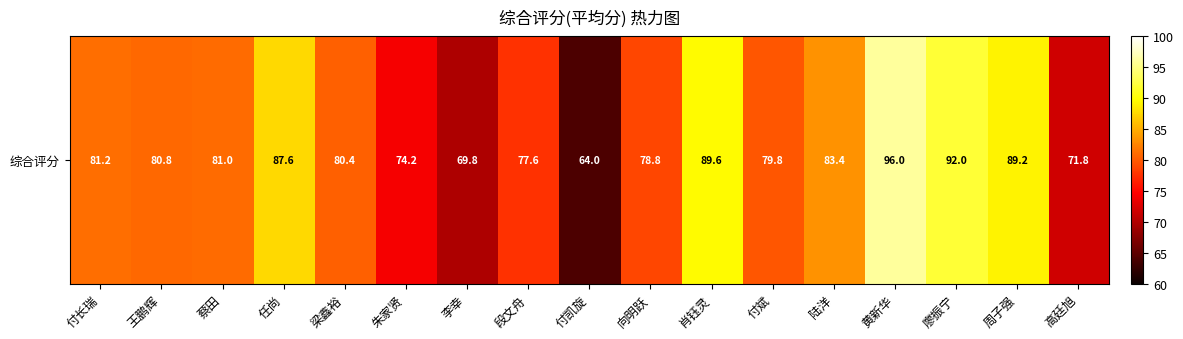

The chart shows a value of 48.2 at 李幸. True or false?

False